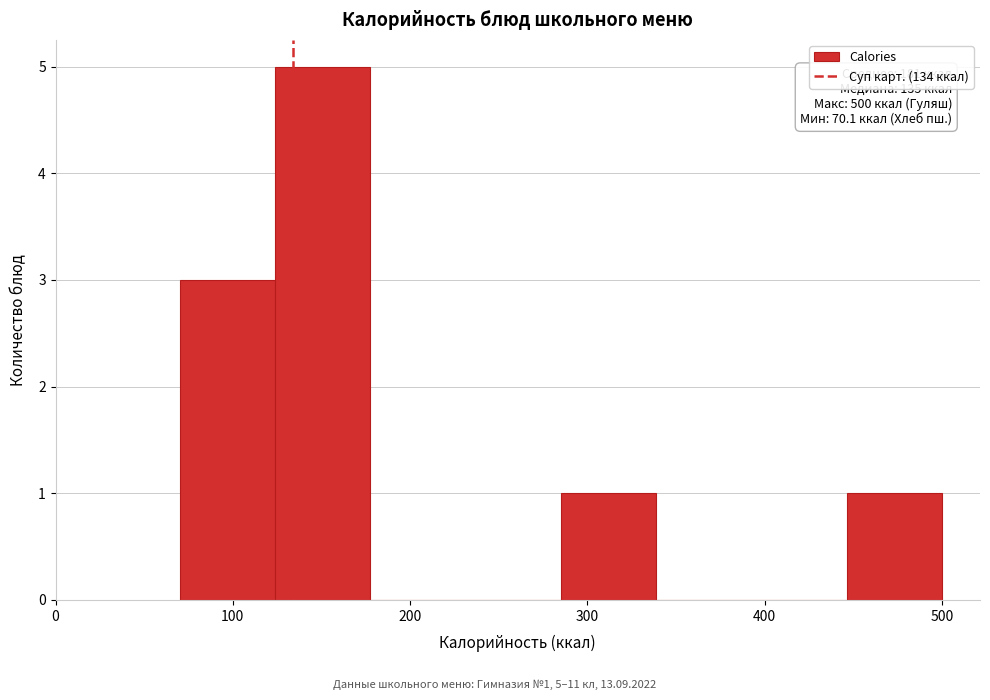

Which range on the x-axis has the tallest bar?

120 to 180